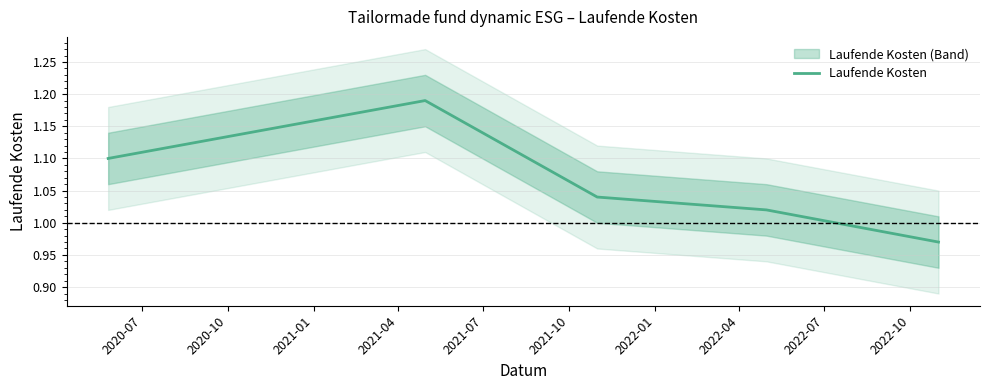

What is the greatest value displayed?

1.2